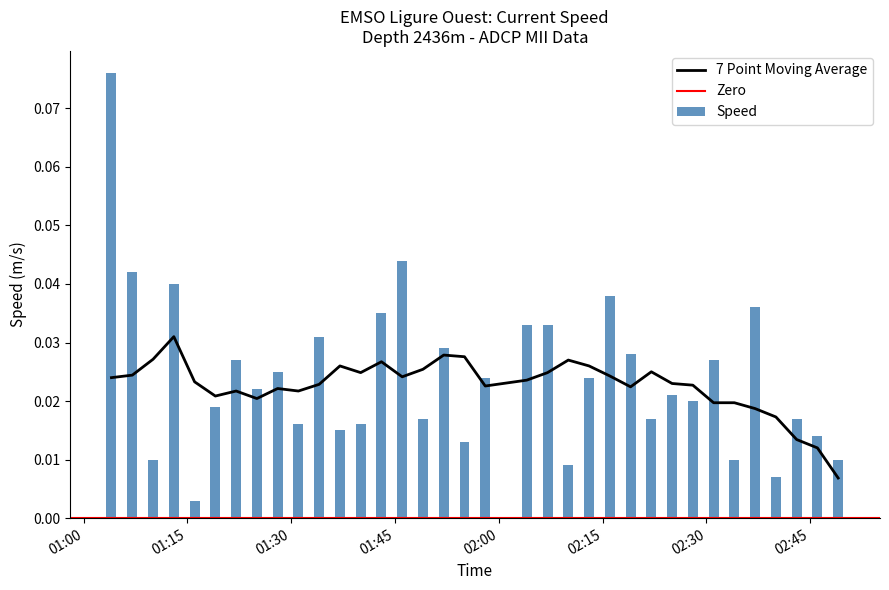

Is it true that Y_North equals 0.0 at 2022-11-15T01:52:03?

False